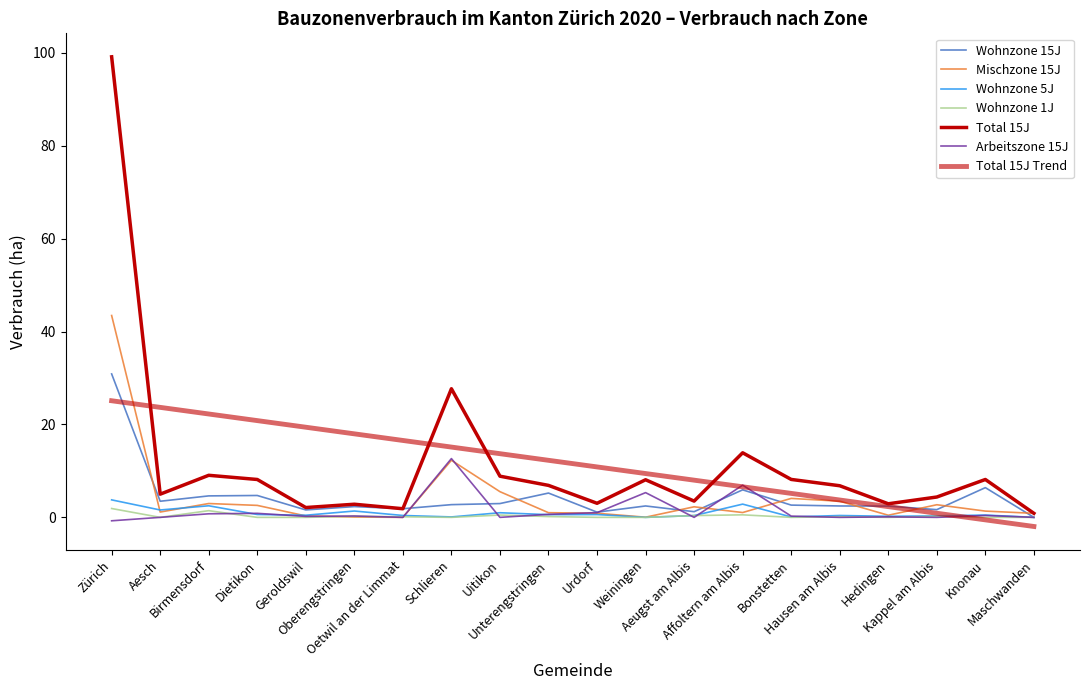

List the labels in order of Arbeitszone 15J value, smallest first.

Zürich, Aesch, Oetwil an der Limmat, Uitikon, Aeugst am Albis, Hausen am Albis, Kappel am Albis, Maschwanden, Hedingen, Geroldswil, Bonstetten, Oberengstringen, Knonau, Unterengstringen, Birmensdorf, Dietikon, Urdorf, Weiningen, Affoltern am Albis, Schlieren